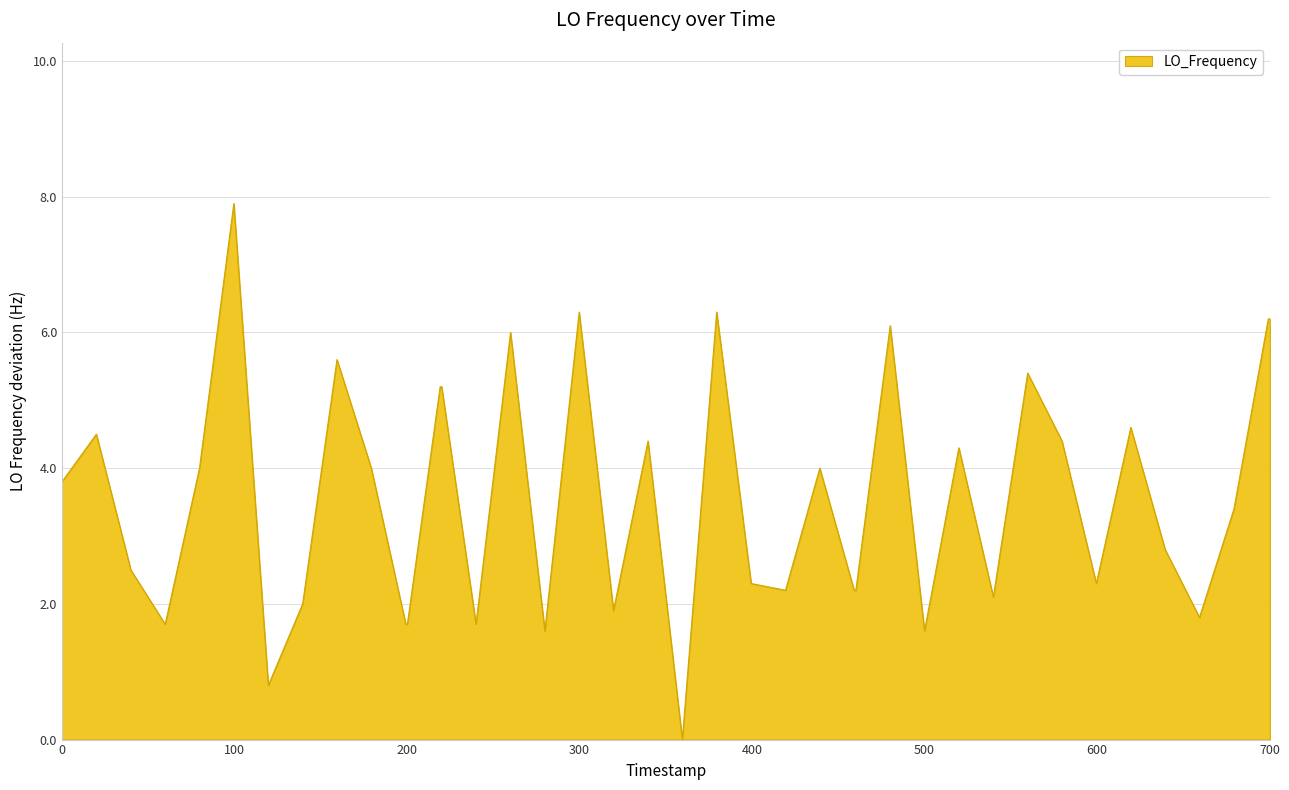

What is the greatest value displayed?

7.9